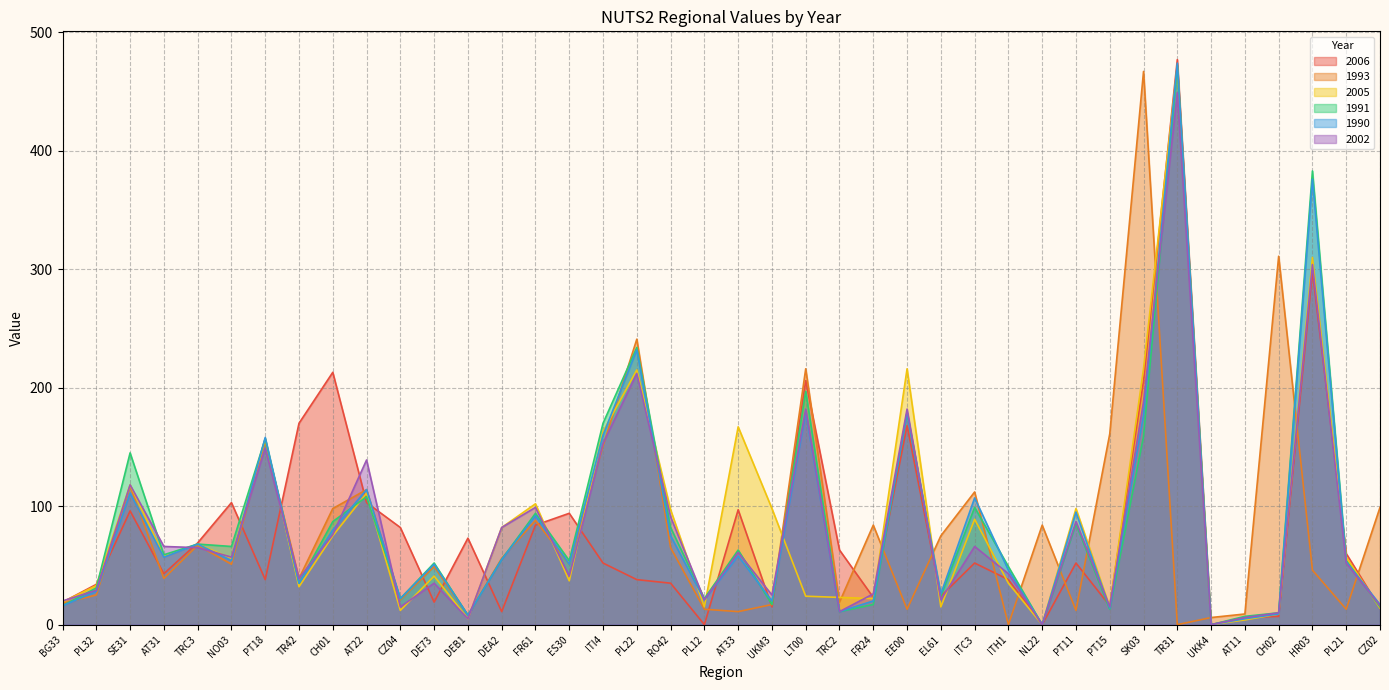

In 2006, how many points are higher than both neighbors (excluding endpoints)?

12